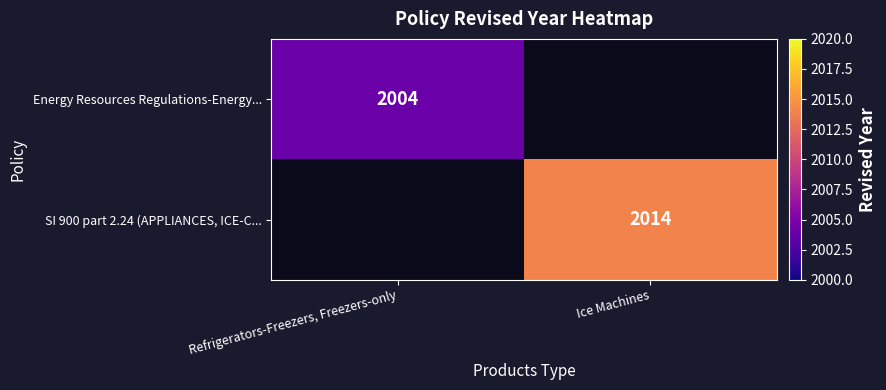

At which category does the chart reach its peak across all series?

Ice Machines